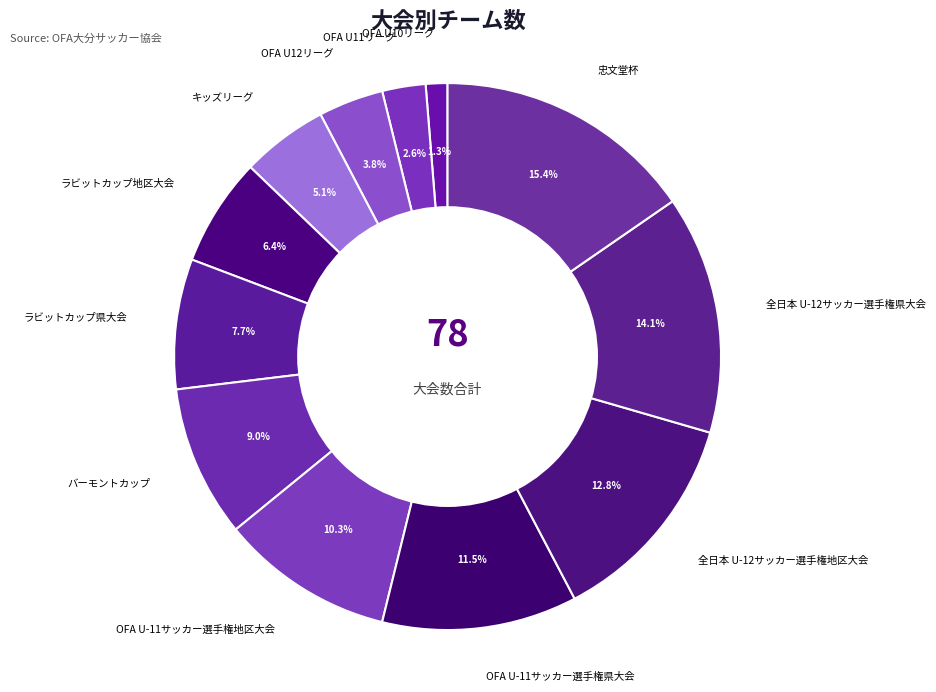

To the nearest percent, what percentage of the pie is OFA U10リーグ?

1%